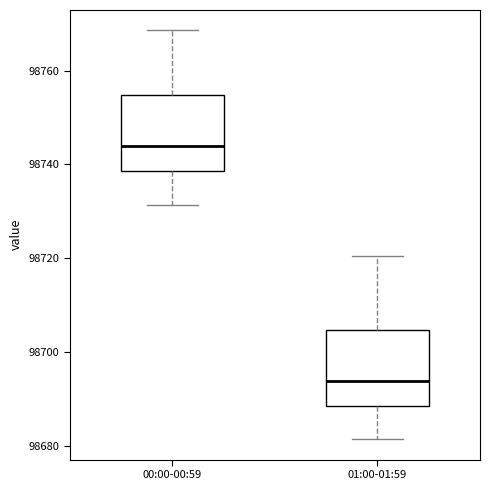

Which box has the lowest median line?

01:00-01:59